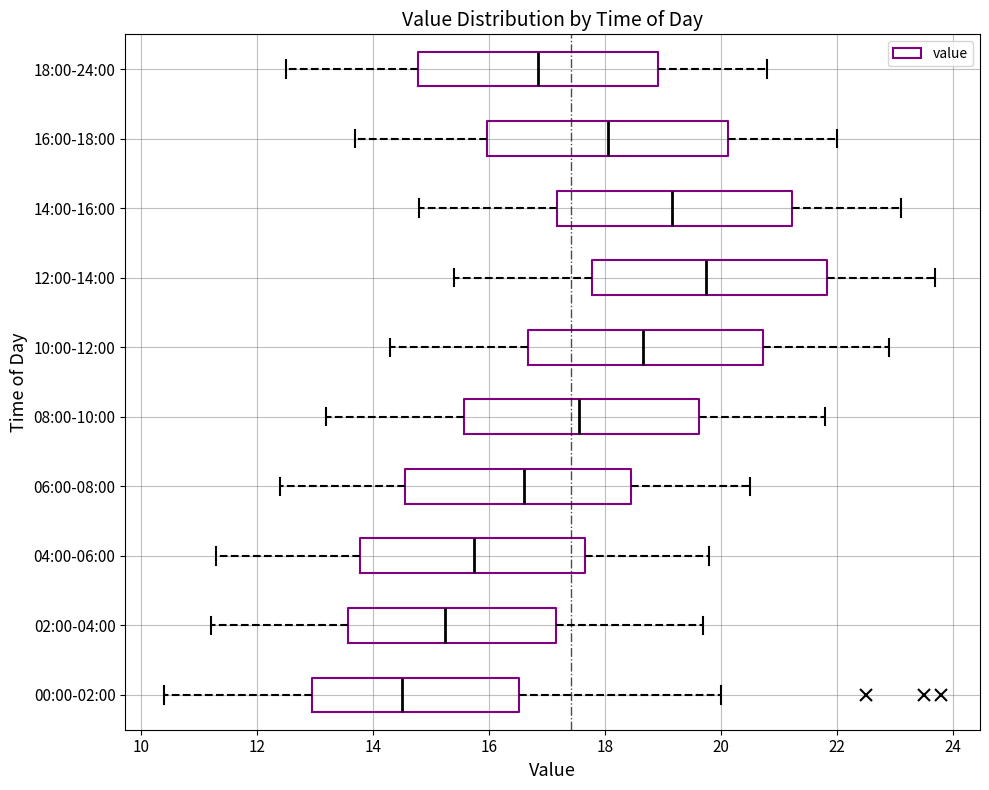

Where does the right whisker of the box for 06:00-08:00 end on the x-axis? The values are not printed on the chart, so give them approximately, as read against the axis.

20.6